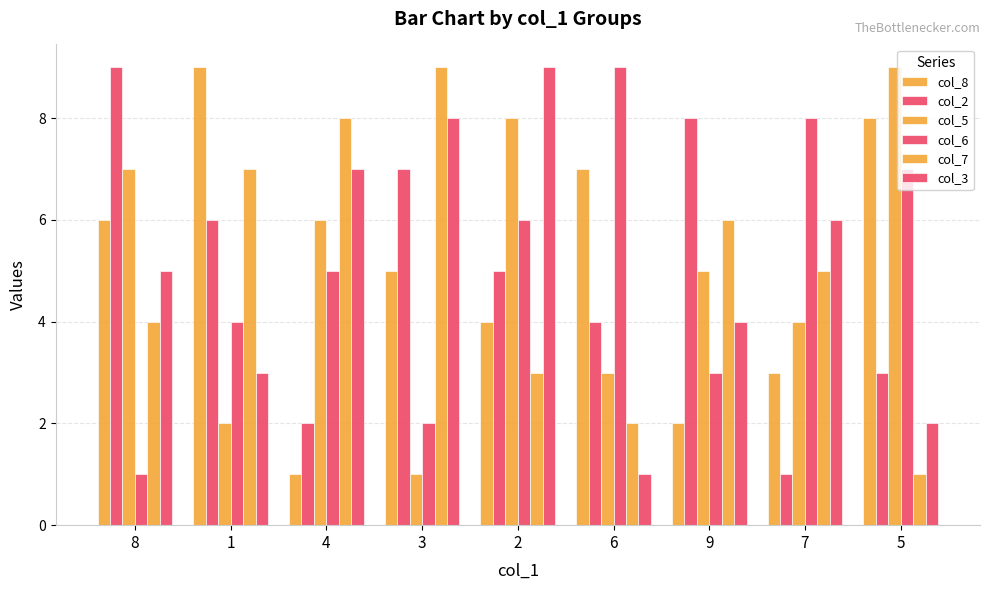

Are the bars grouped side by side (vs. stacked)?

Yes